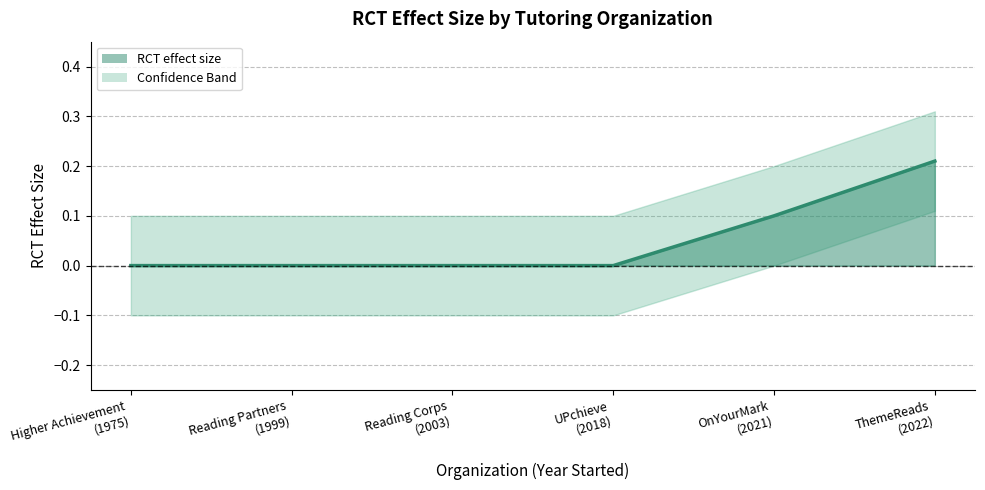

What is the change in value from UPchieve
(2018) to OnYourMark
(2021)?

+0.1